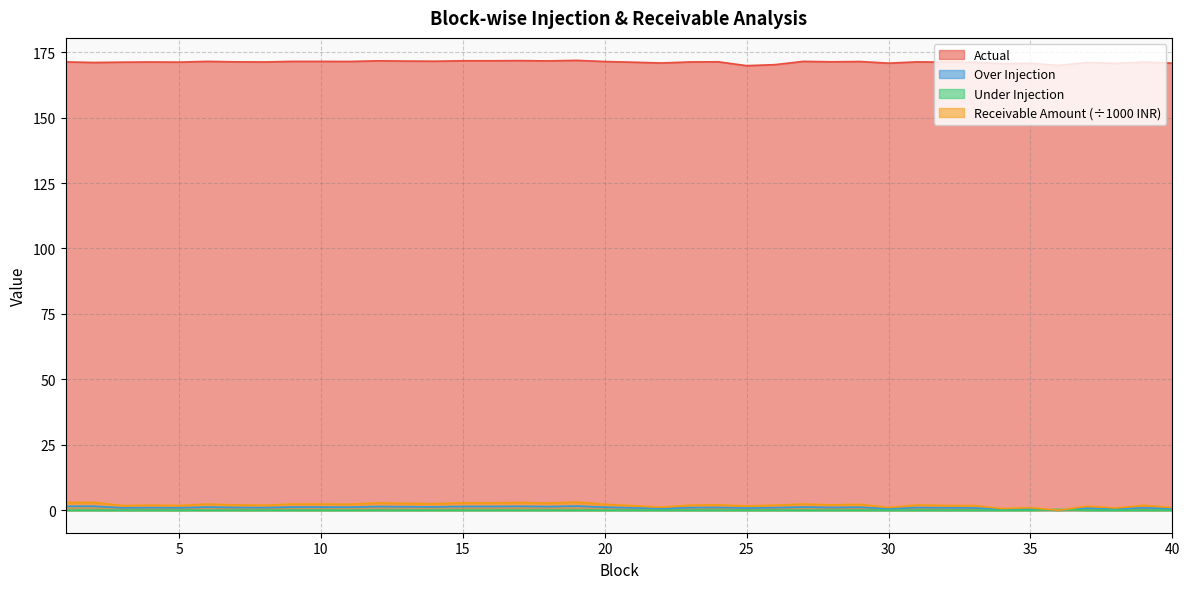

Which category has the lowest value in the Actual series?

25